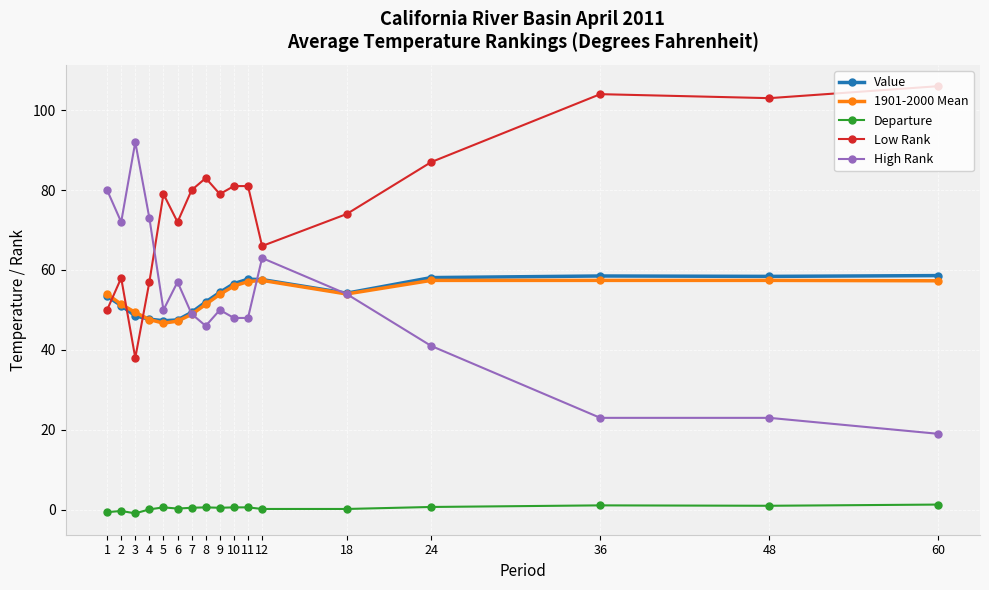

True or false: High Rank has more than 2 interior local peaks.

True